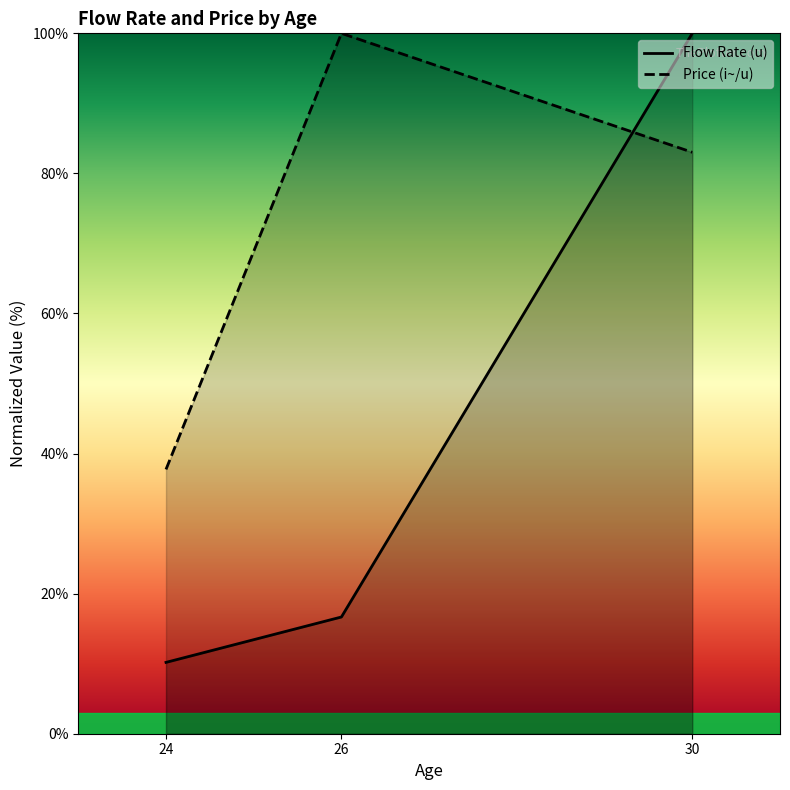

Rank the categories by Price (i~/u) value from highest to lowest.

26, 30, 24